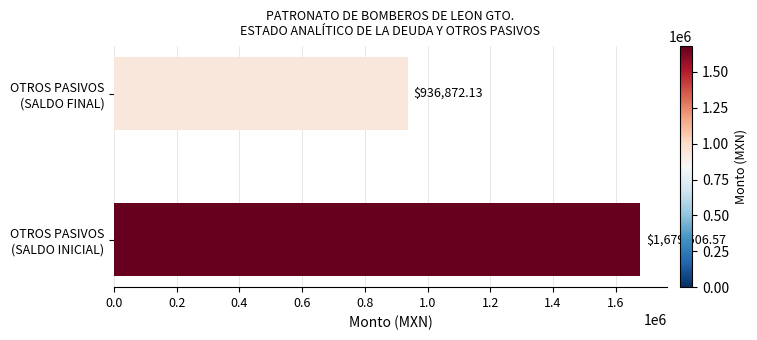

What is the average value?

1308189.4